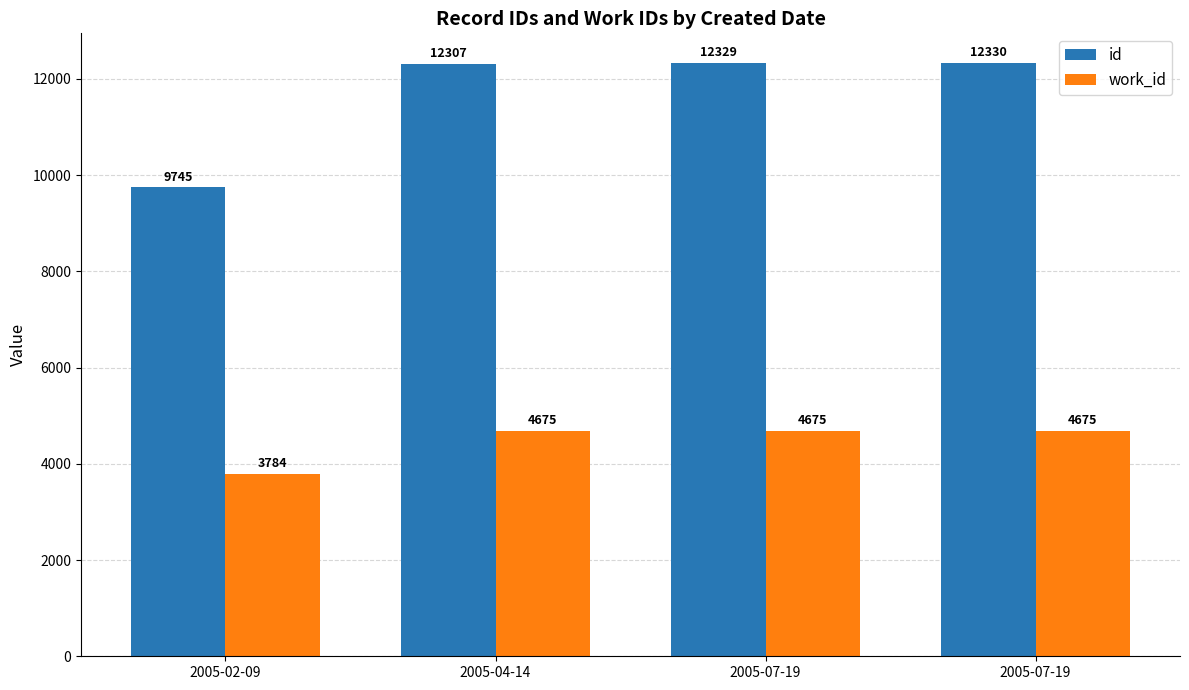

At which label is id closest to 11037?

2005-04-14